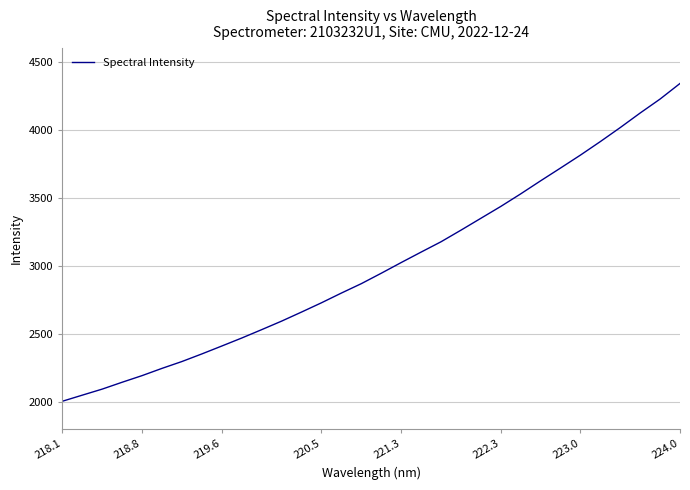

What is the difference between the maximum and minimum values?

2334.6